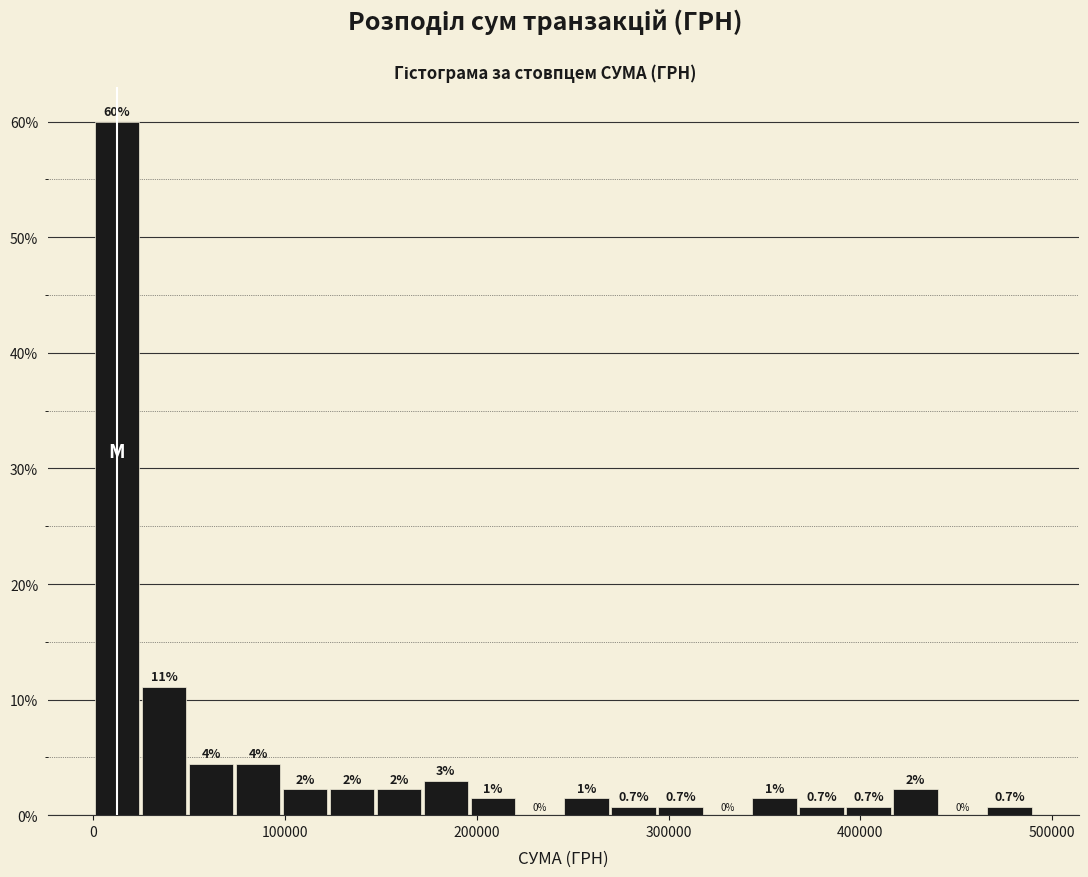

Read against the x-axis, roughly where is the centre of the tallest bar?

10000